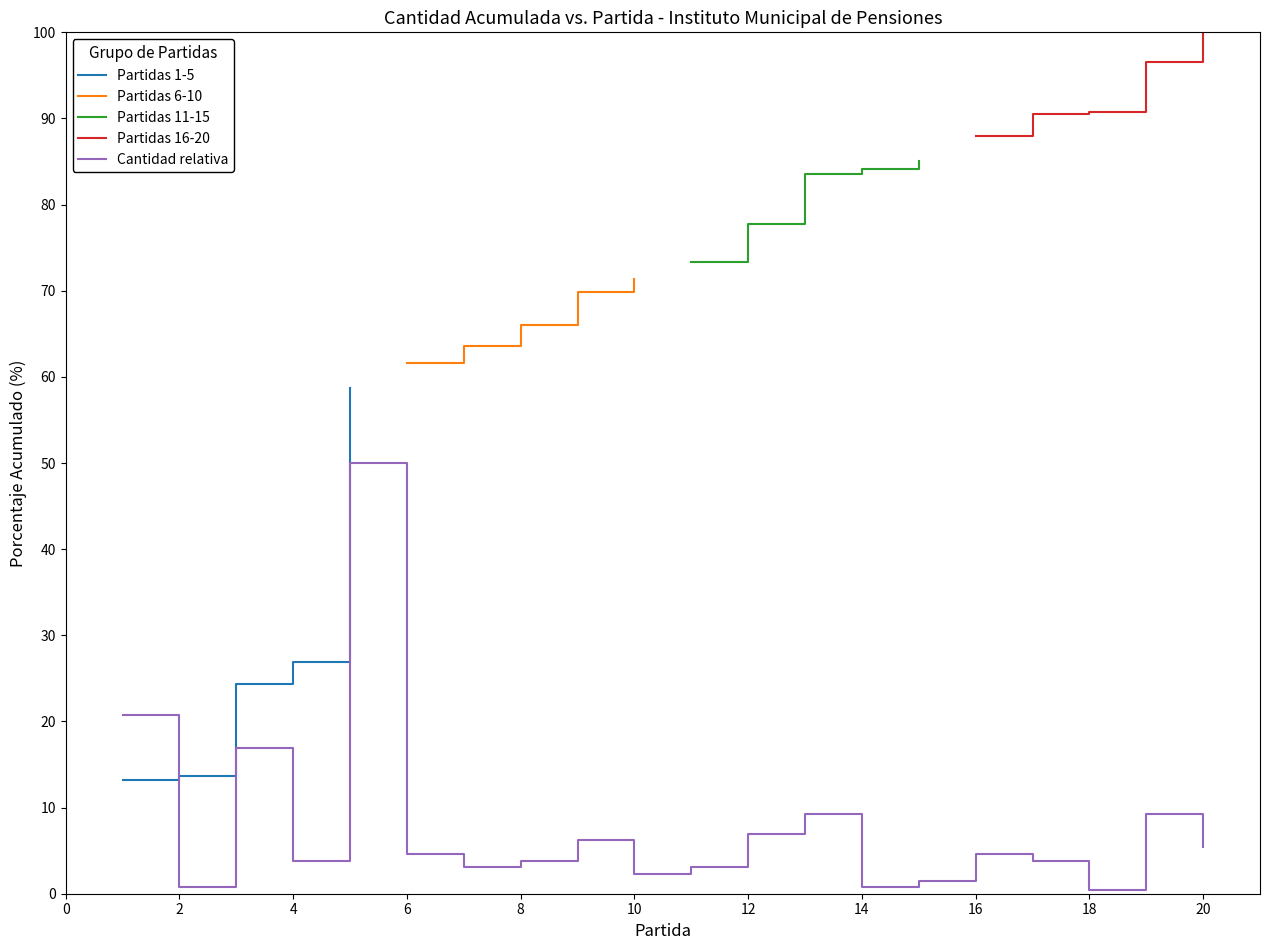

What is the approximate value at 5?

50.0